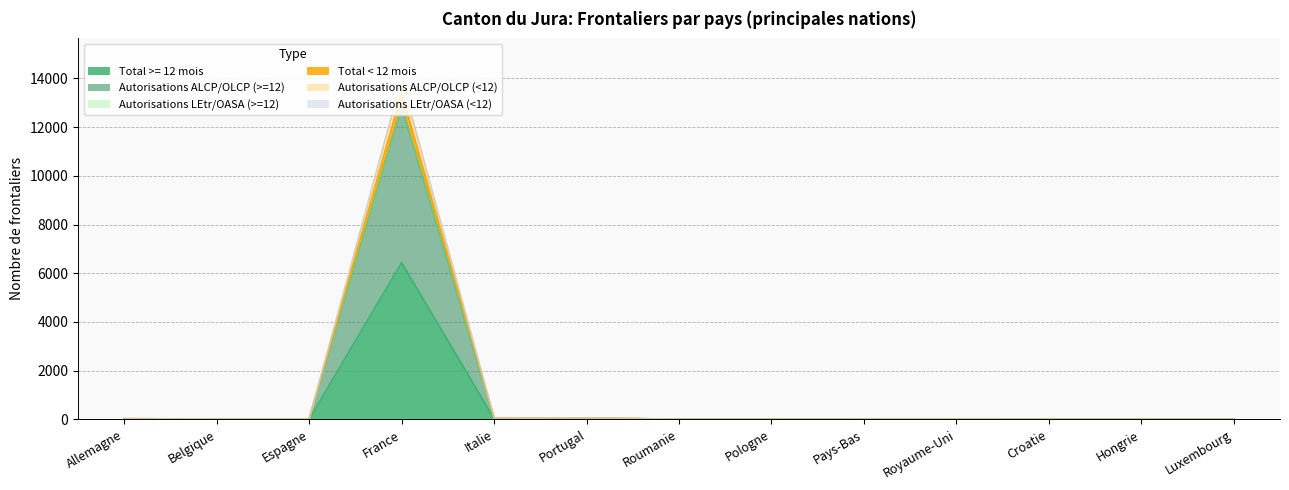

Does the chart display data point markers on the line(s)?

No